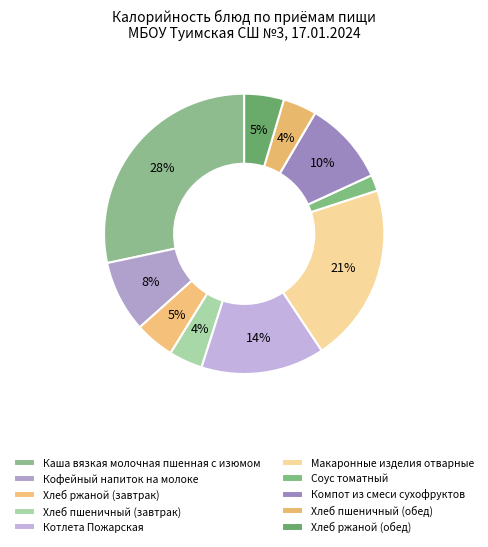

Rank the categories by value from lowest to highest.

Соус томатный, Хлеб пшеничный (завтрак), Хлеб пшеничный (обед), Хлеб ржаной (завтрак), Хлеб ржаной (обед), Кофейный напиток на молоке, Компот из смеси сухофруктов, Котлета Пожарская, Макаронные изделия отварные, Каша вязкая молочная пшенная с изюмом